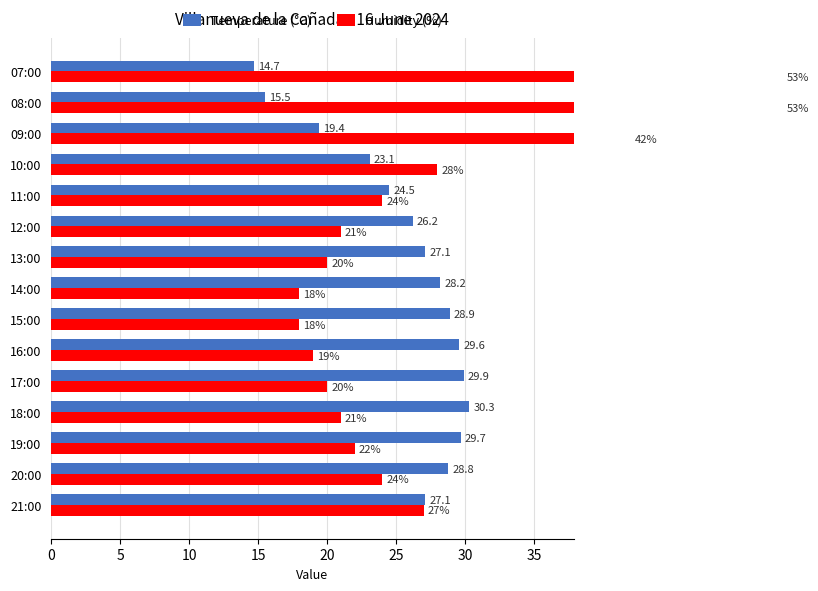

What is the value of the Temperature (°C) bar at the 5th from the left?

29.9